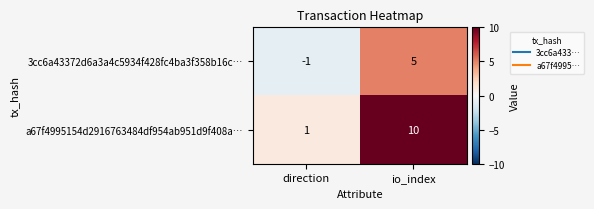

At which label is a67f4995154d2916763484df954ab951d9f408a… closest to 5?

direction